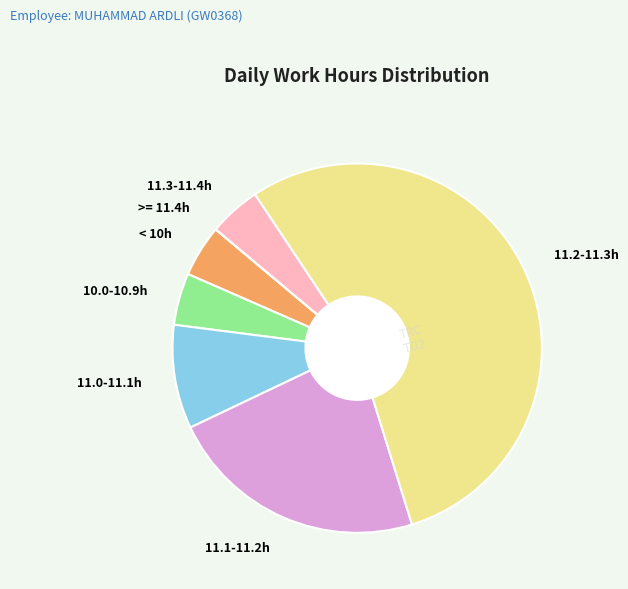

Which slice is the largest?

11.2-11.3h